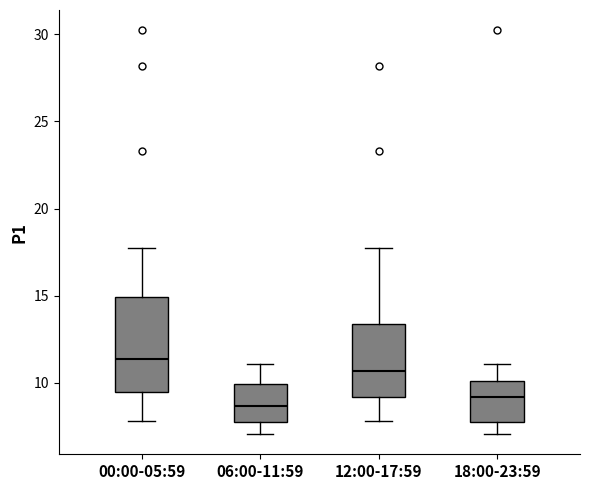

Reading left to right, read every box against the y-axis: the position of its median line, the range the box covers, and the ends of its whiskers. The values are not printed on the chart, so give them approximately, as read against the axis.

00:00-05:59: median 11.5, box 9.5 to 15.0, whiskers 8.0 to 18.0
06:00-11:59: median 8.5, box 8.0 to 10.0, whiskers 7.0 to 11.0
12:00-17:59: median 10.5, box 9.0 to 13.5, whiskers 8.0 to 18.0
18:00-23:59: median 9.0, box 8.0 to 10.0, whiskers 7.0 to 11.0